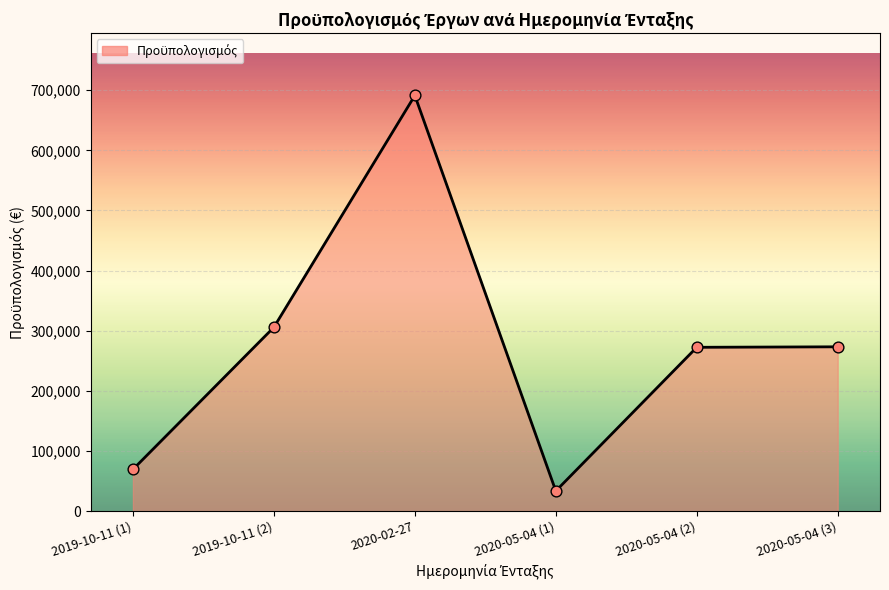

What is the ratio of the value at 2020-02-27 to the value at 2019-10-11 (1)?

10.0